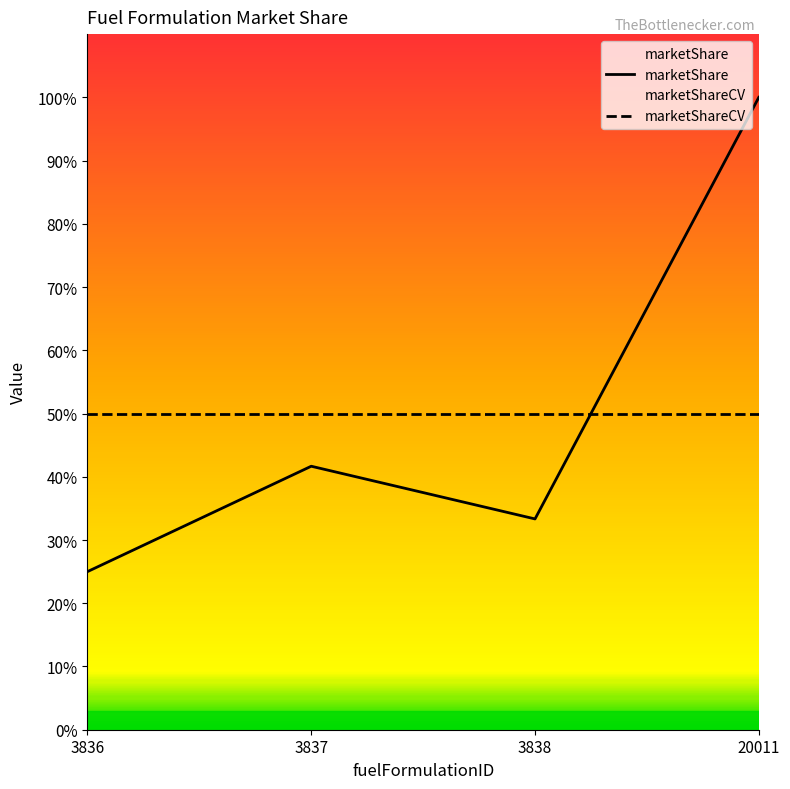

What is the value of the marketShare point at the 3rd from the left?

0.3